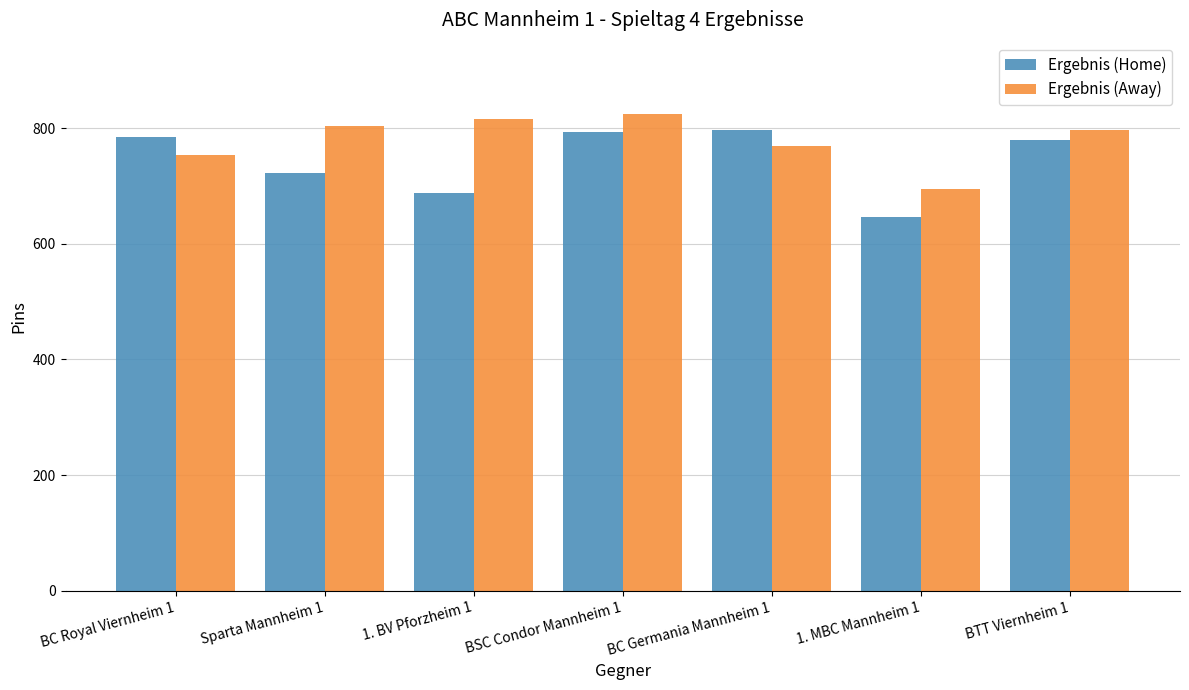

Rank the series at 1. MBC Mannheim 1 from highest to lowest value.

Ergebnis (Away), Ergebnis (Home)